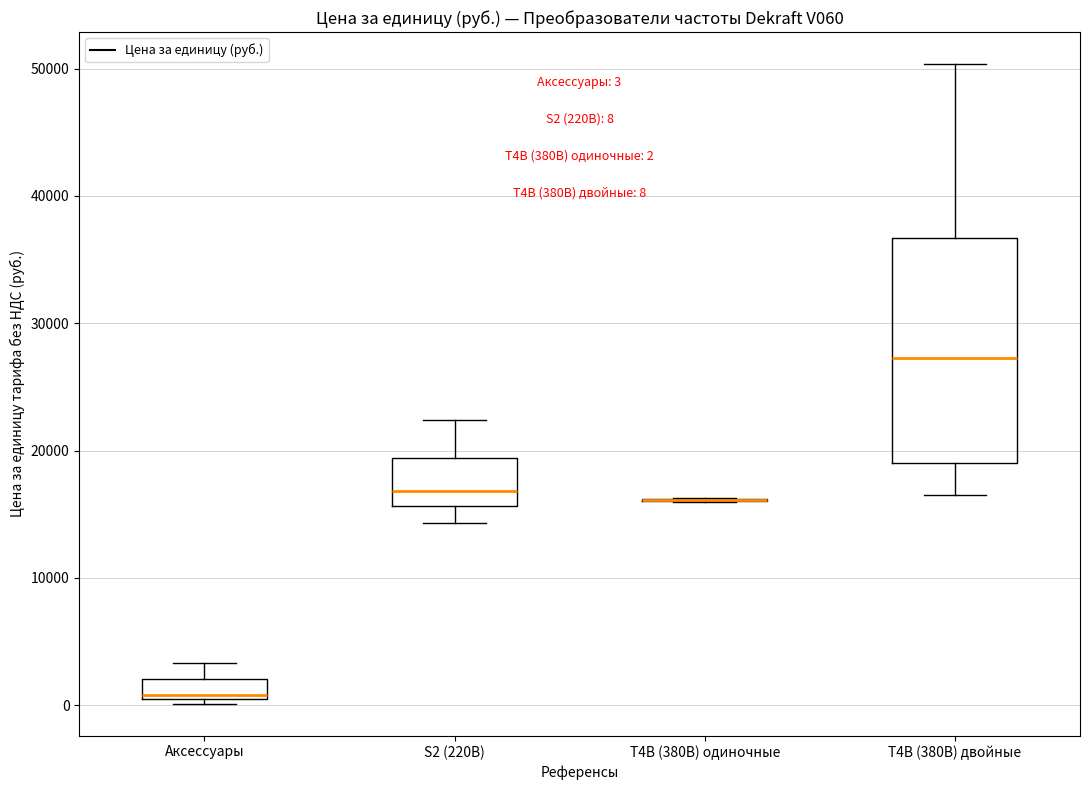

Comparing the boxes themselves (not the whiskers), which one is the tallest?

T4B (380В) двойные